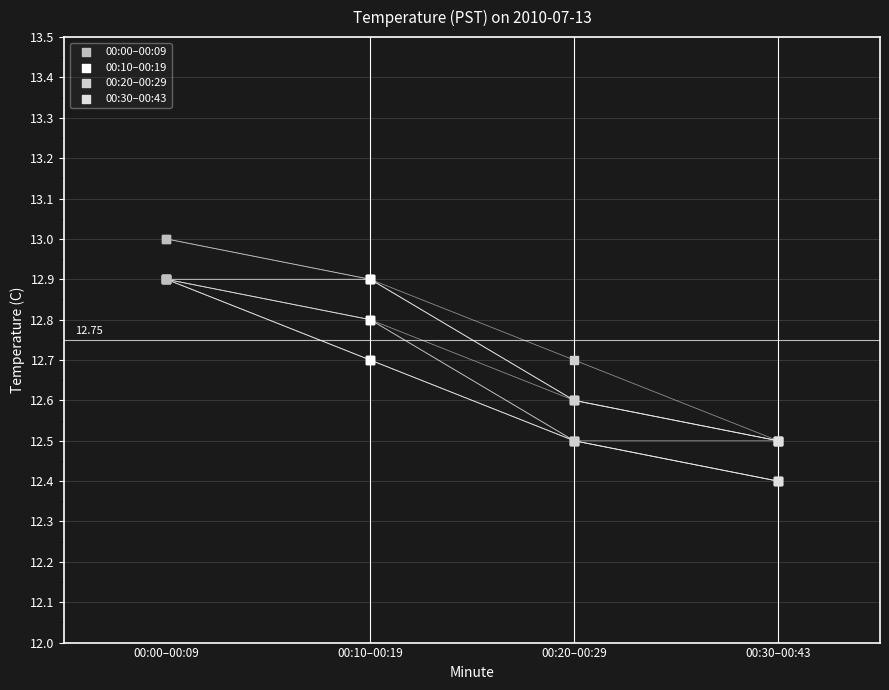

Which series contains the highest Y value?

00:00–00:09